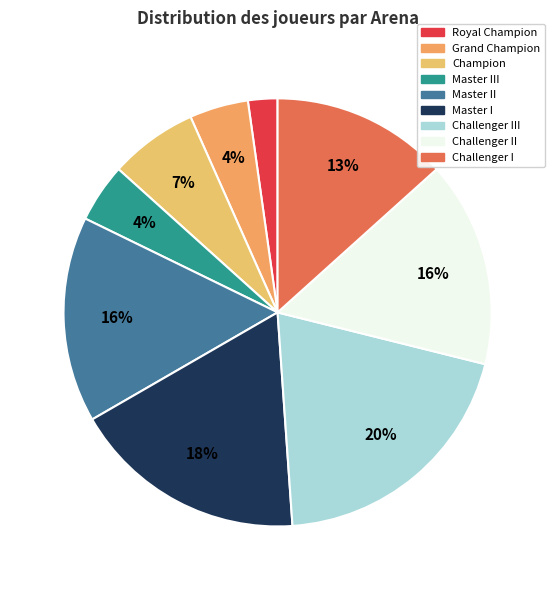

Is it true that Challenger II is 26% of the pie?

False